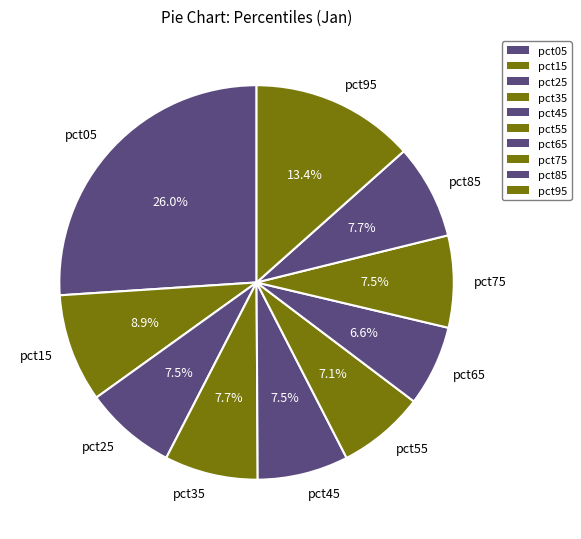

Do pct45 and pct55 together represent more than half of the pie?

No